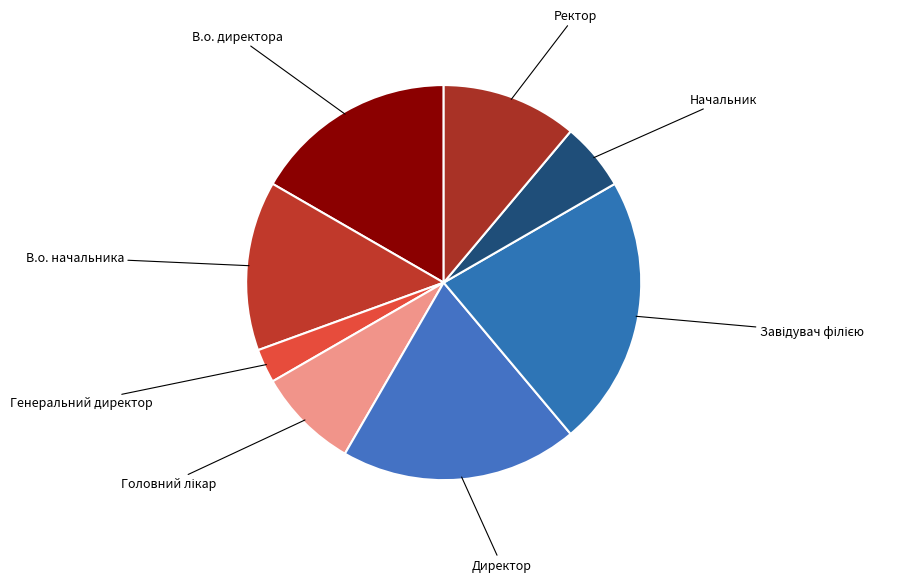

How many segments does this pie chart have?

8